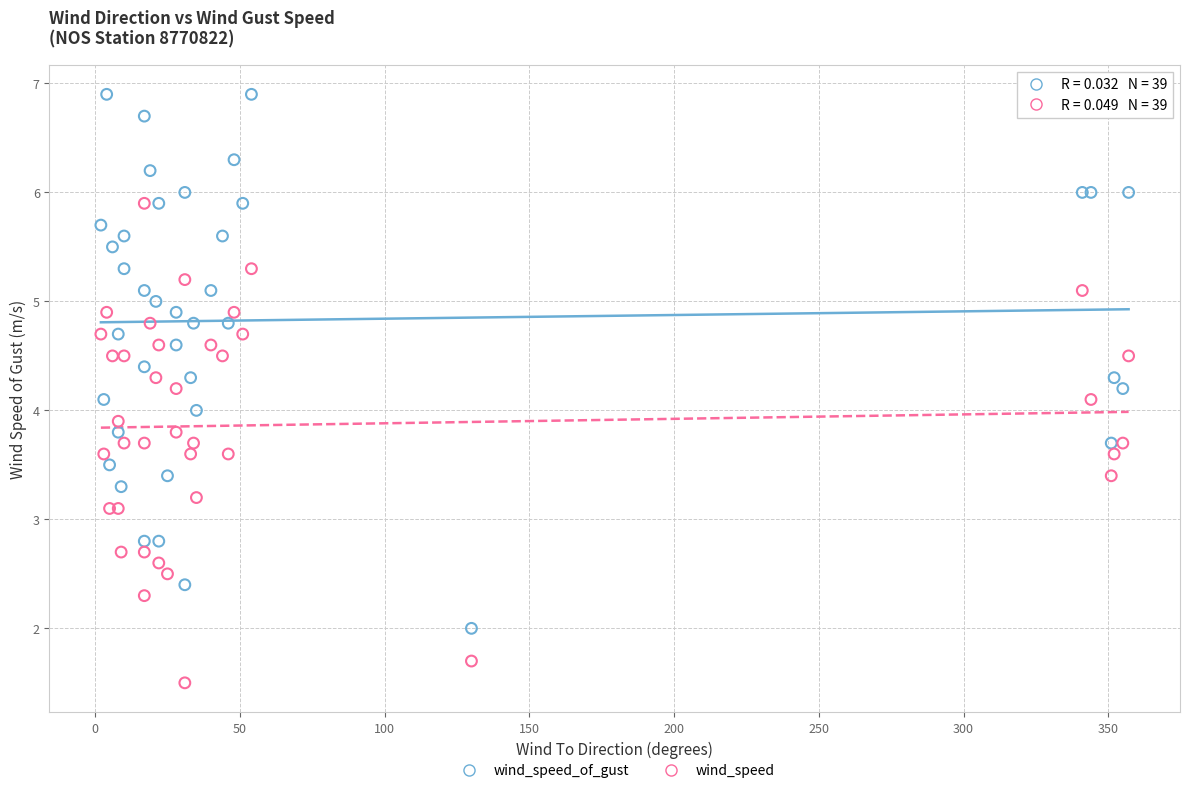

What are all the series names shown in the legend?

wind_speed_of_gust, wind_speed